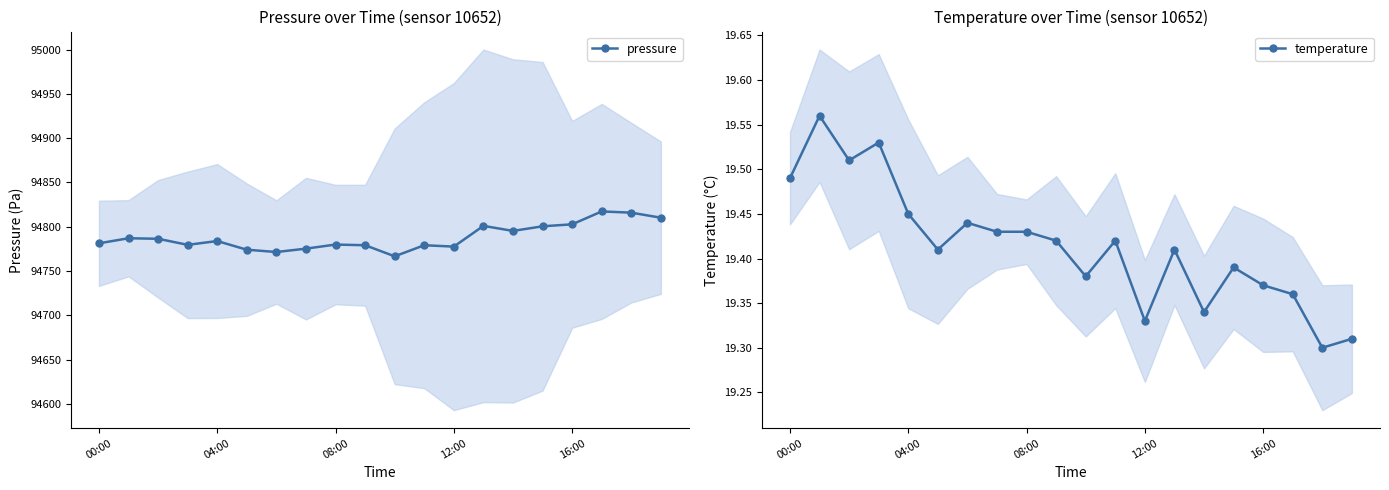

How many temperature values are between 19 and 20?

20